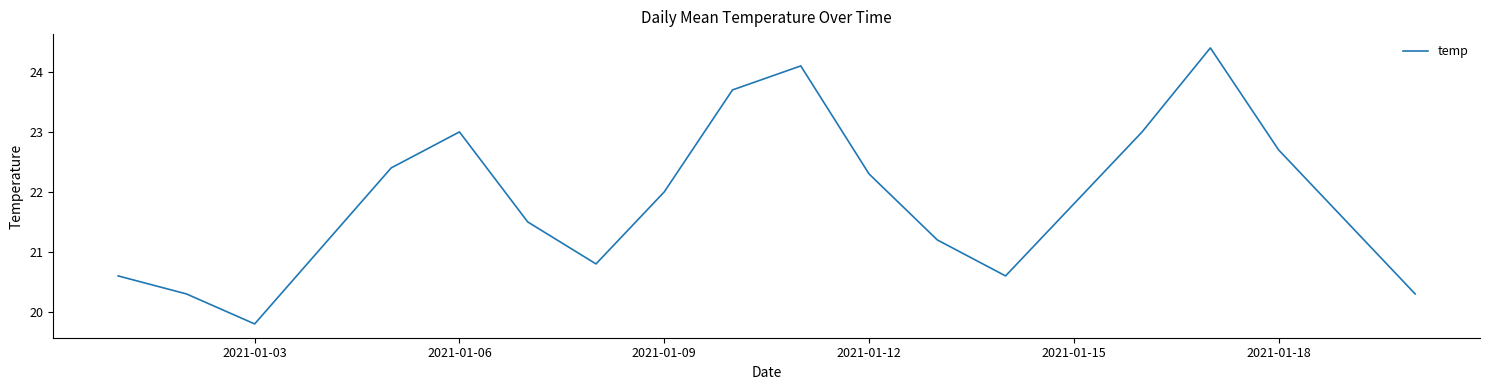

What is the minimum value shown in the chart?

19.8